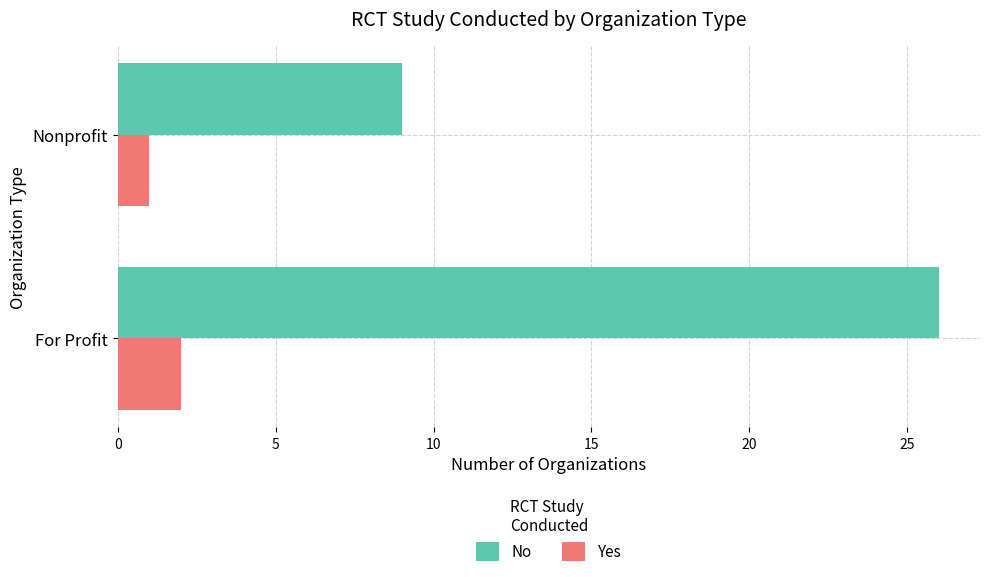

At which category is the sum across all series the highest?

For Profit